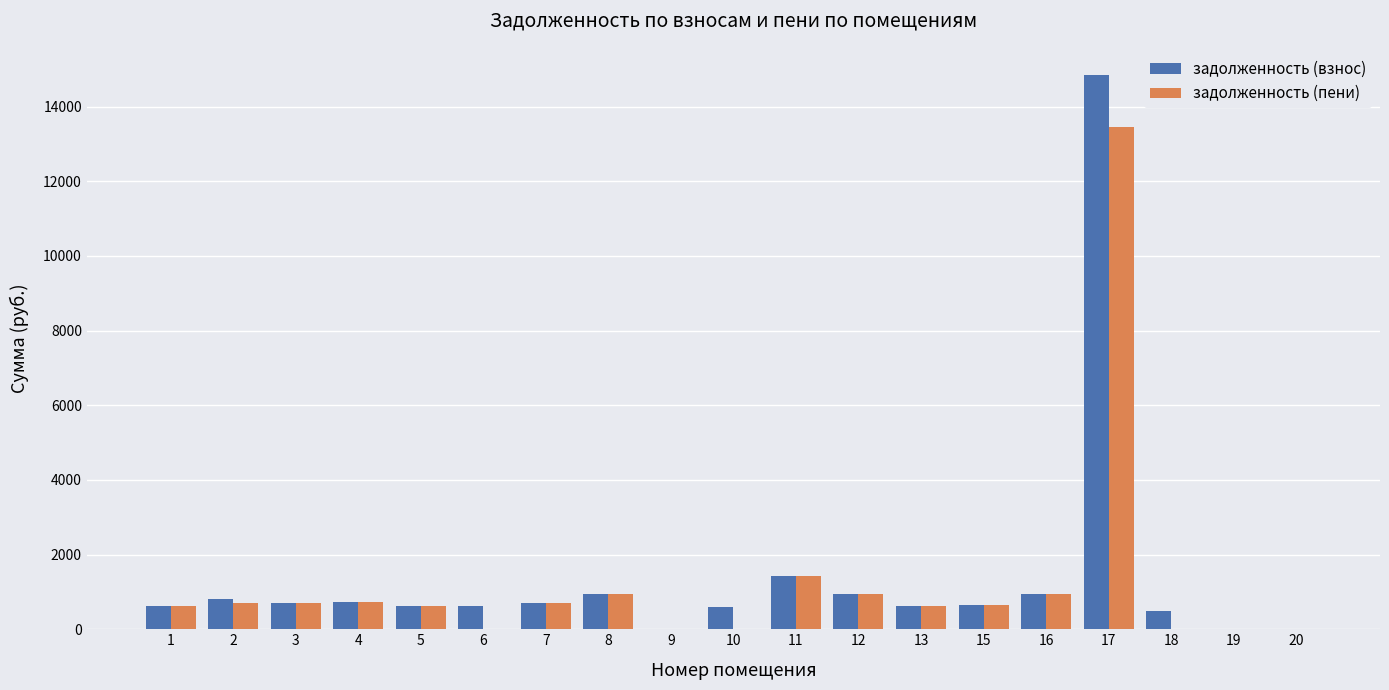

Read the задолженность (пени) value at 17.

13445.3